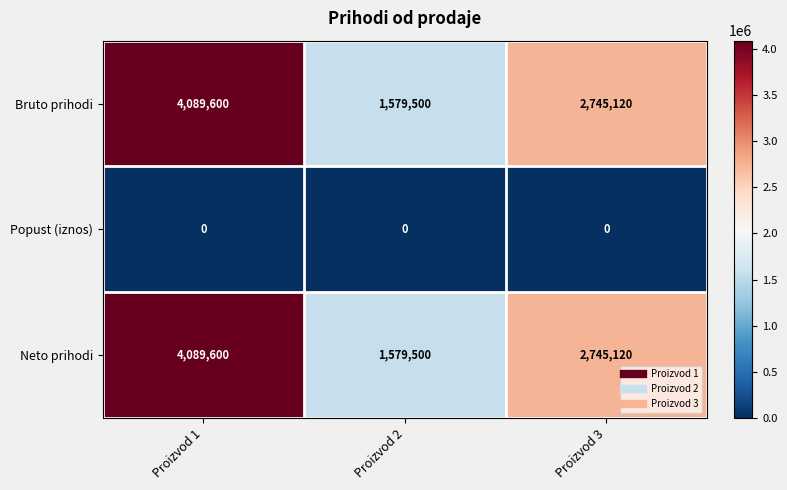

The Bruto prihodi series shows 4471360 at Proizvod 3. True or false?

False